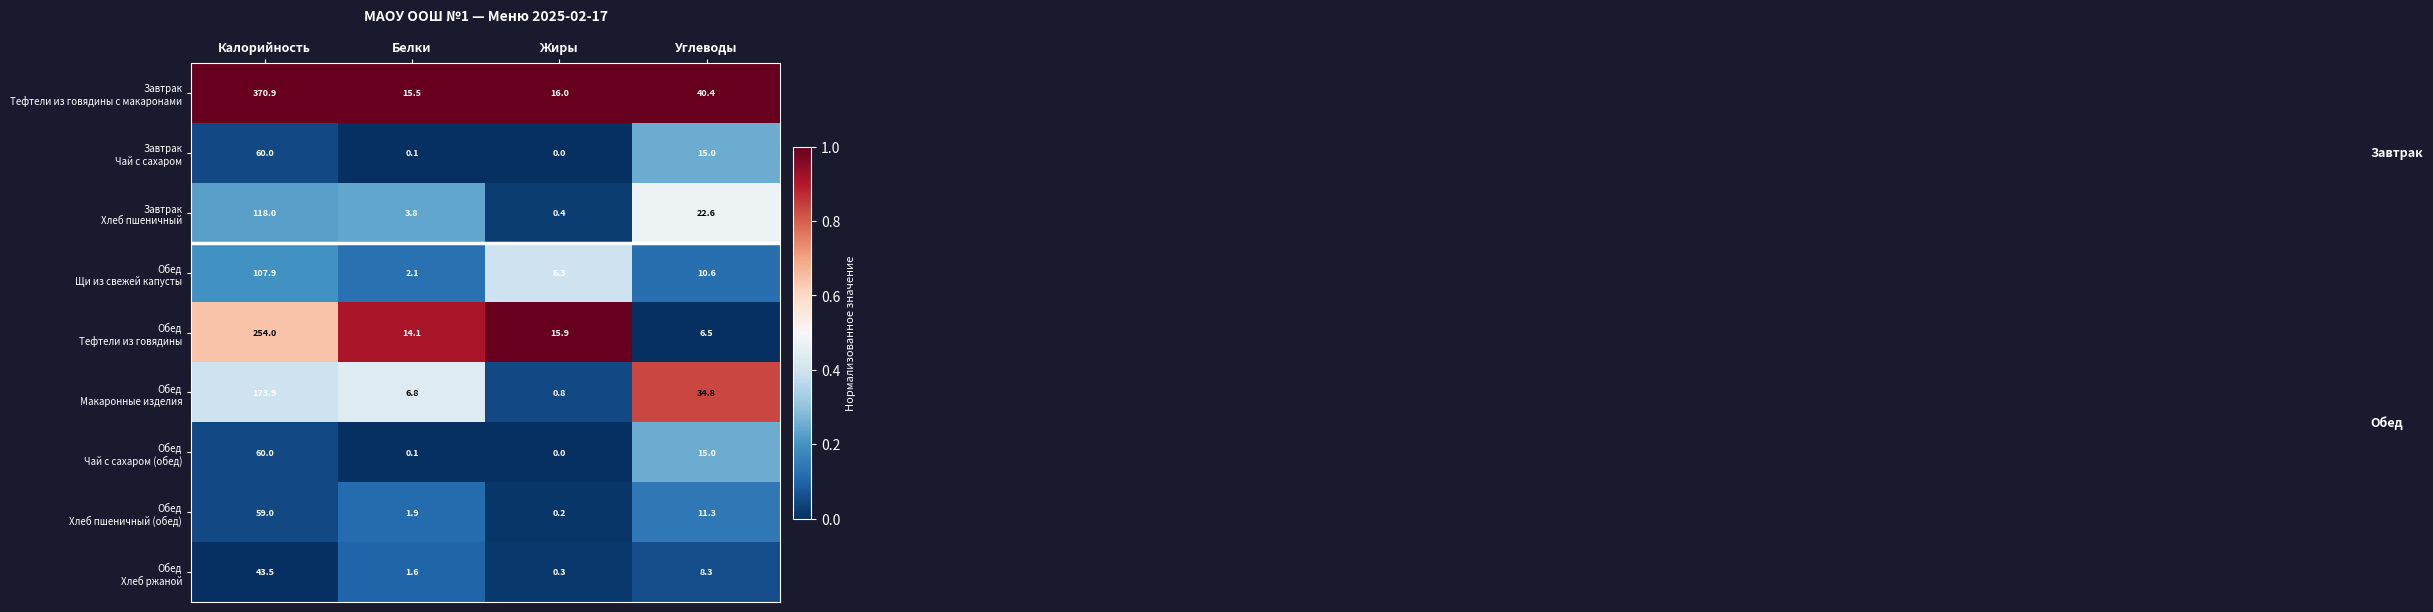

How many categories are shown in the chart?

4